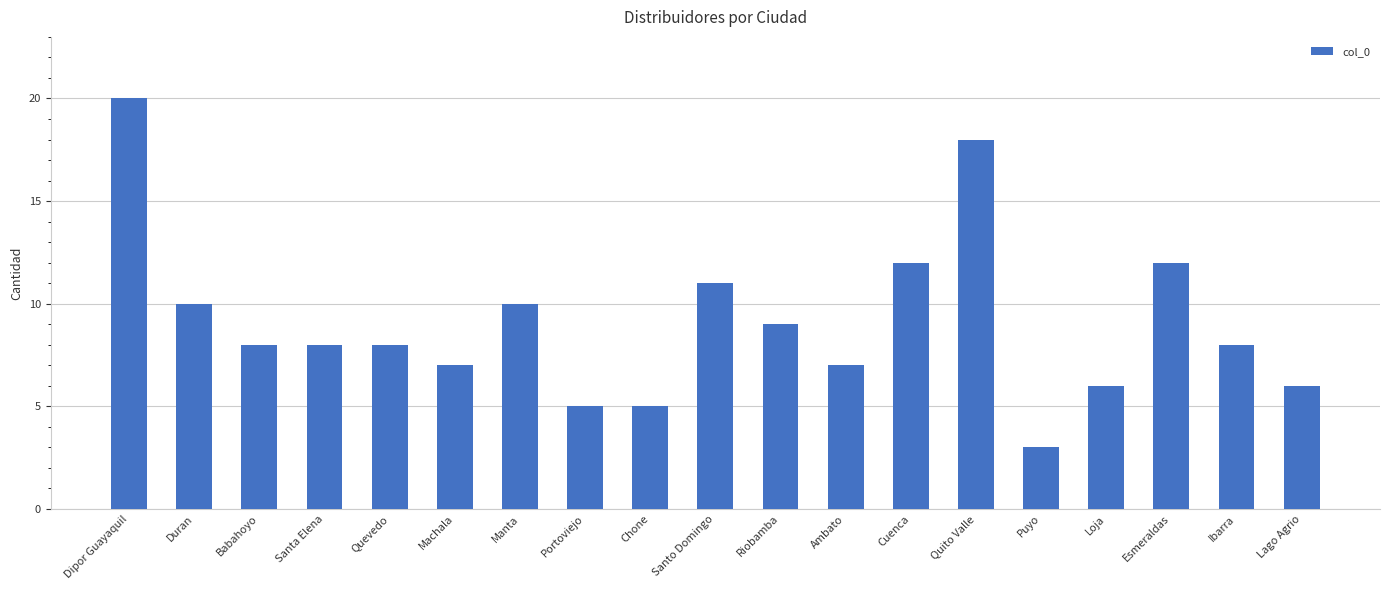

What is the difference between the maximum and minimum values?

17